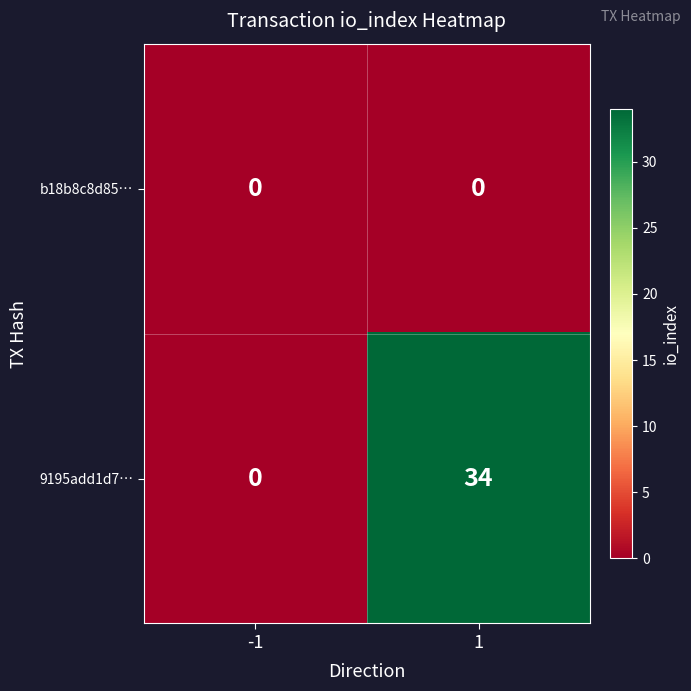

What is the difference between the highest and lowest values at 1?

34